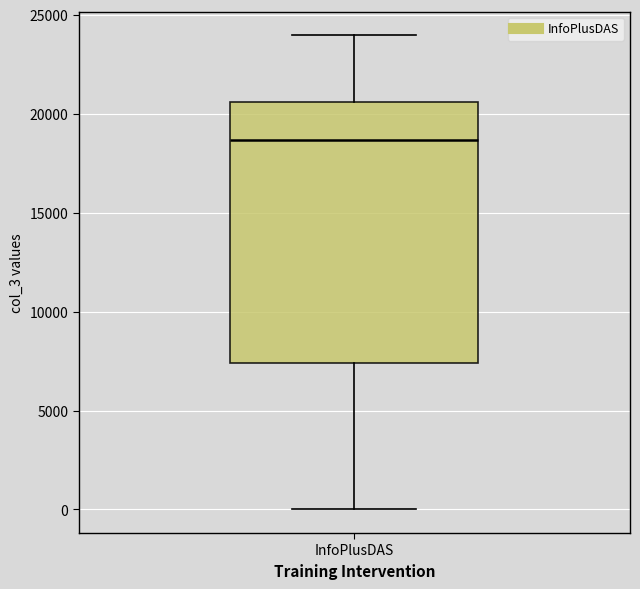

Read this box plot against the y-axis: the position of the median line, the range covered by the box, and the ends of both whiskers. The values are not printed on the chart, so give them approximately, as read against the axis.

median 18500, box 7500 to 20500, whiskers 0 to 24000